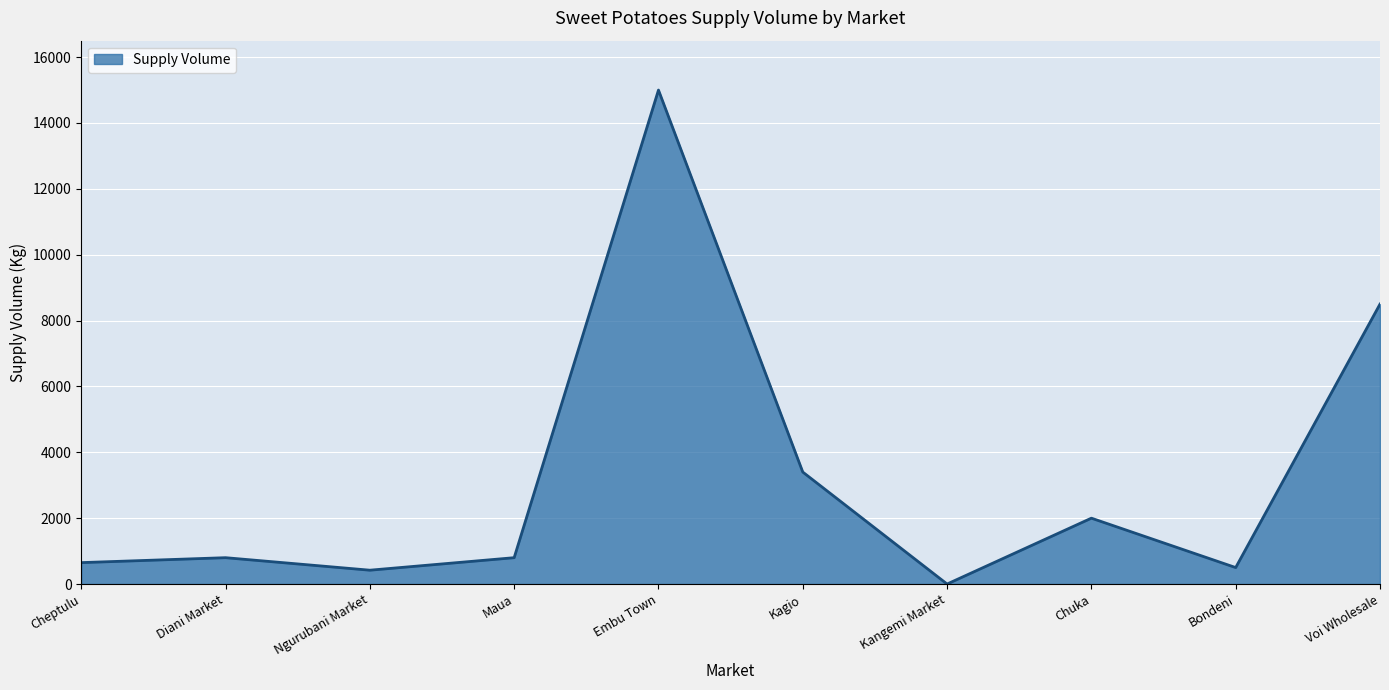

Where is the data nearest to the value 7500?

Voi Wholesale